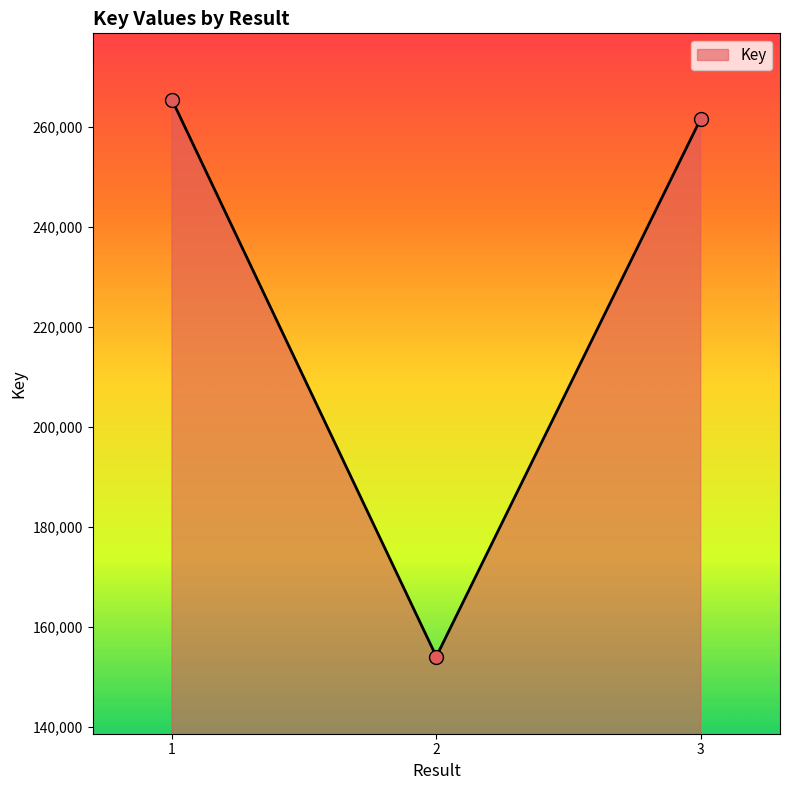

What is the change in value from 1 to 2?

-111229